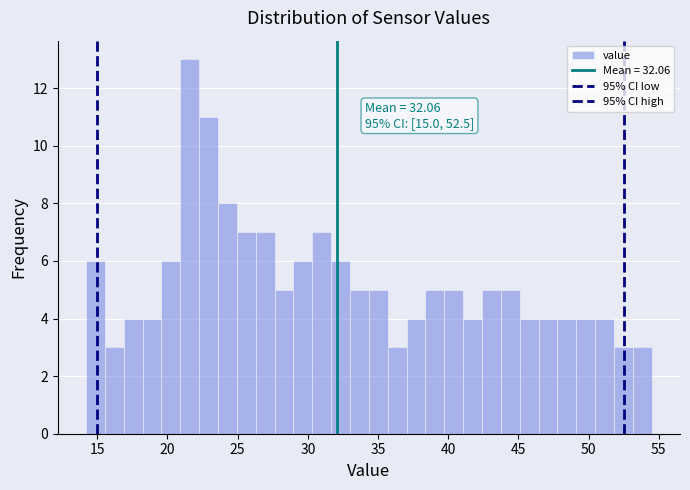

Around what value on the x-axis is the tallest bar? Give the approximate position of its centre, as read against the axis.

21.5